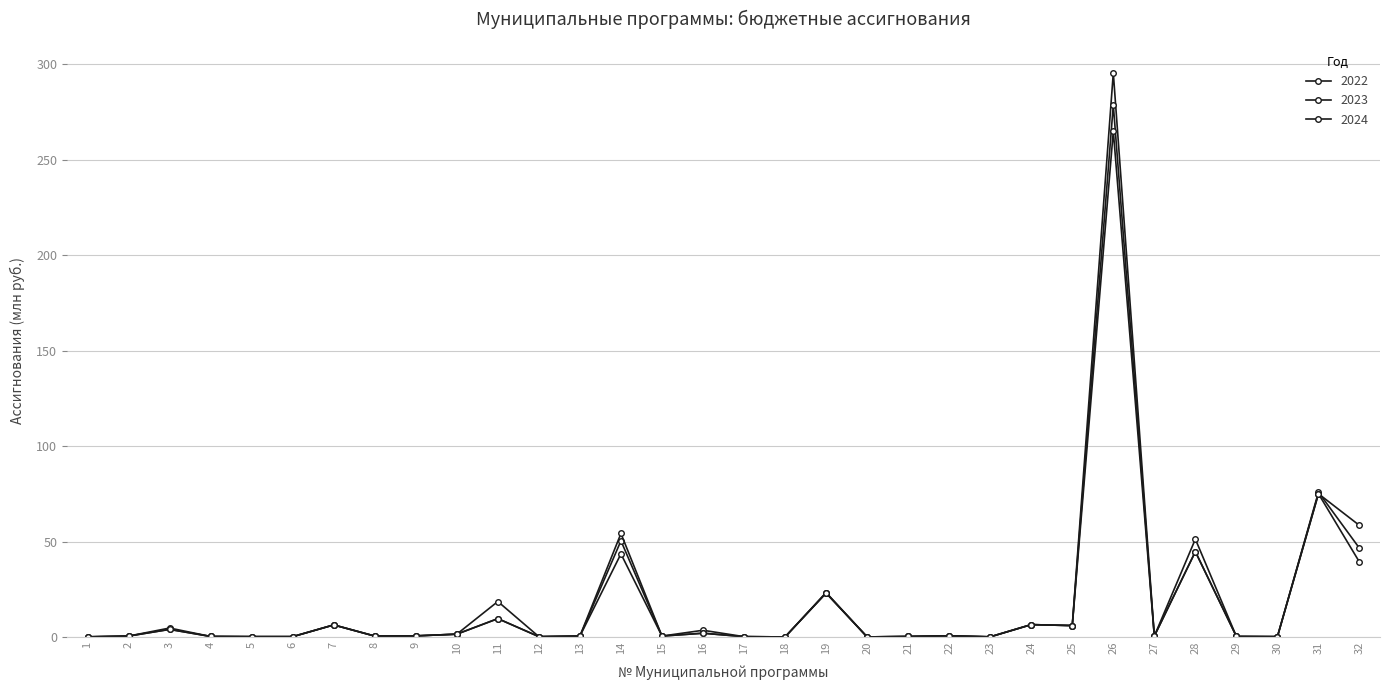

Count the number of data series in this chart.

3